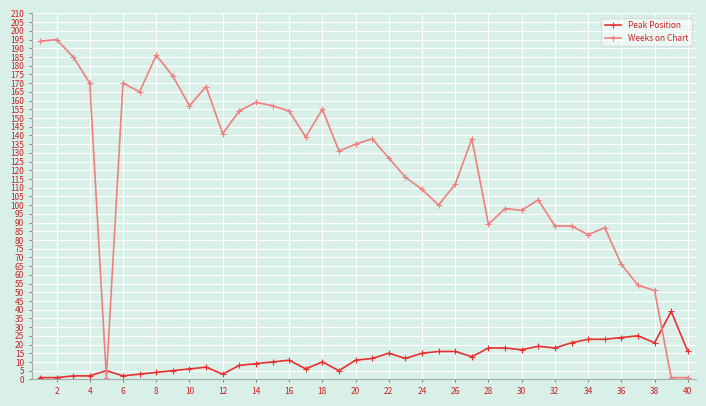

Which series has the largest total across all categories?

Weeks on Chart